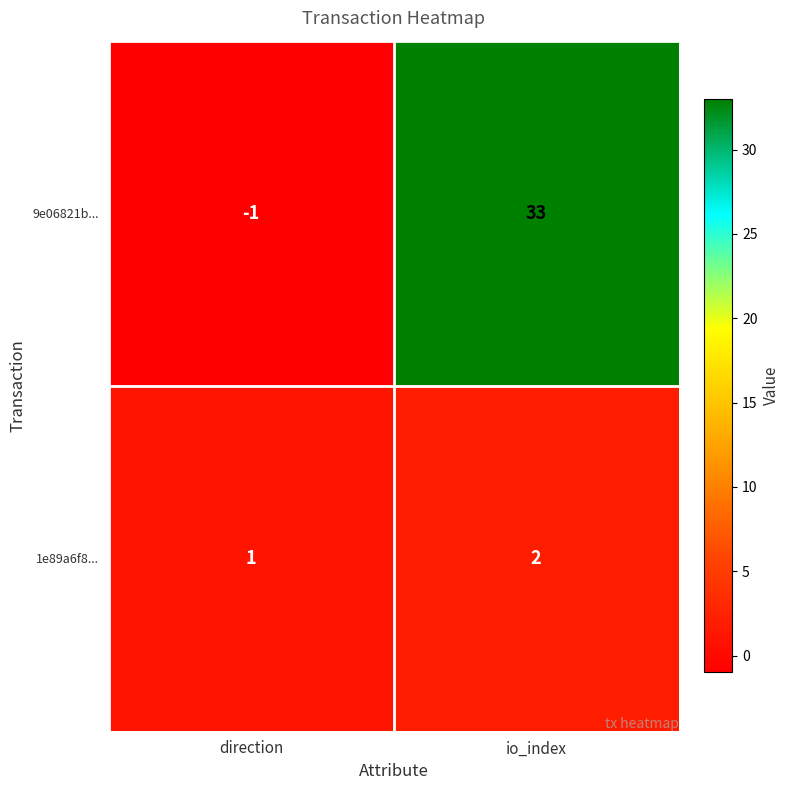

What is the difference between the highest and lowest values at io_index?

31